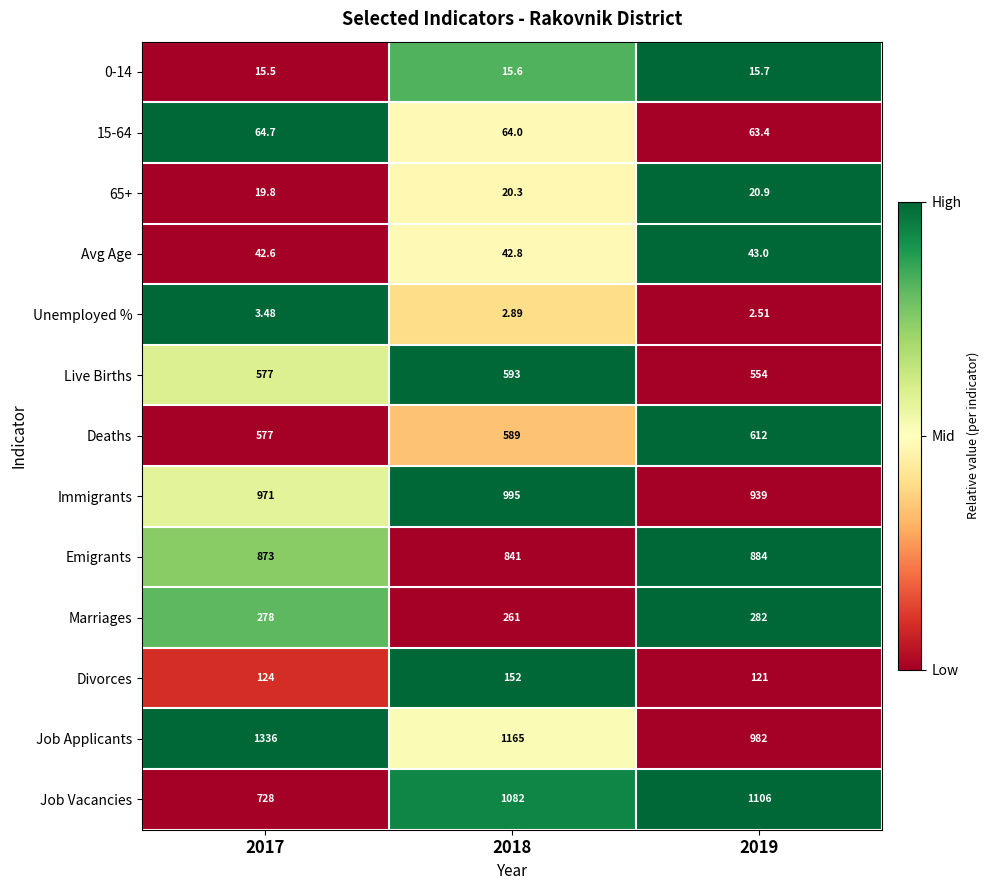

Count the number of categories in the chart.

3